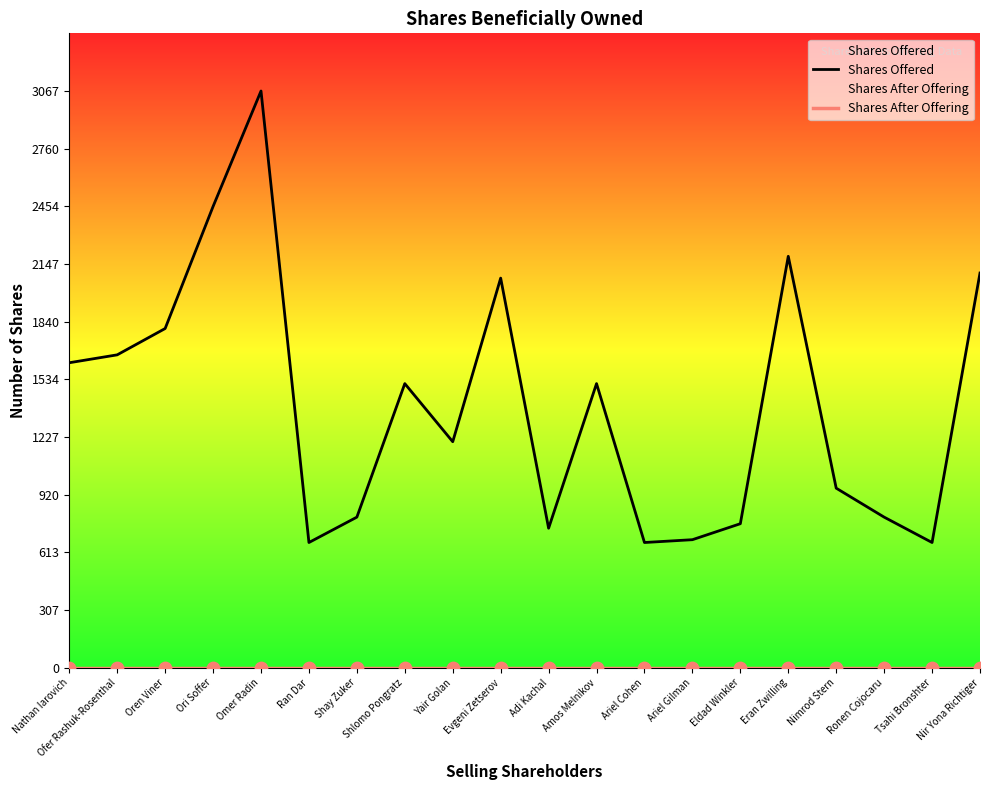

Which series reaches the maximum Y coordinate?

Shares Offered